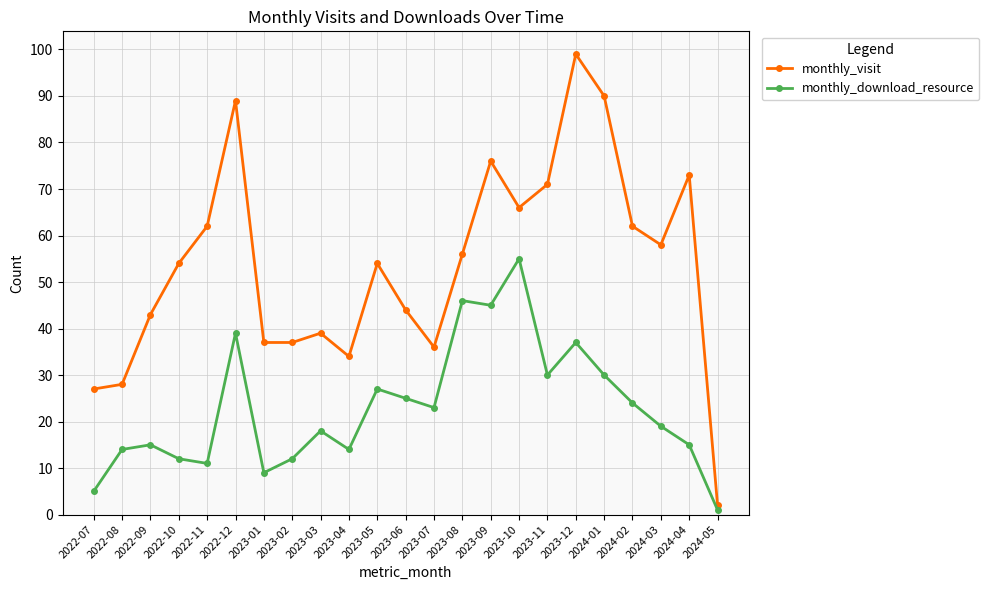

Is it true that monthly_visit equals 41 at 2022-07?

False